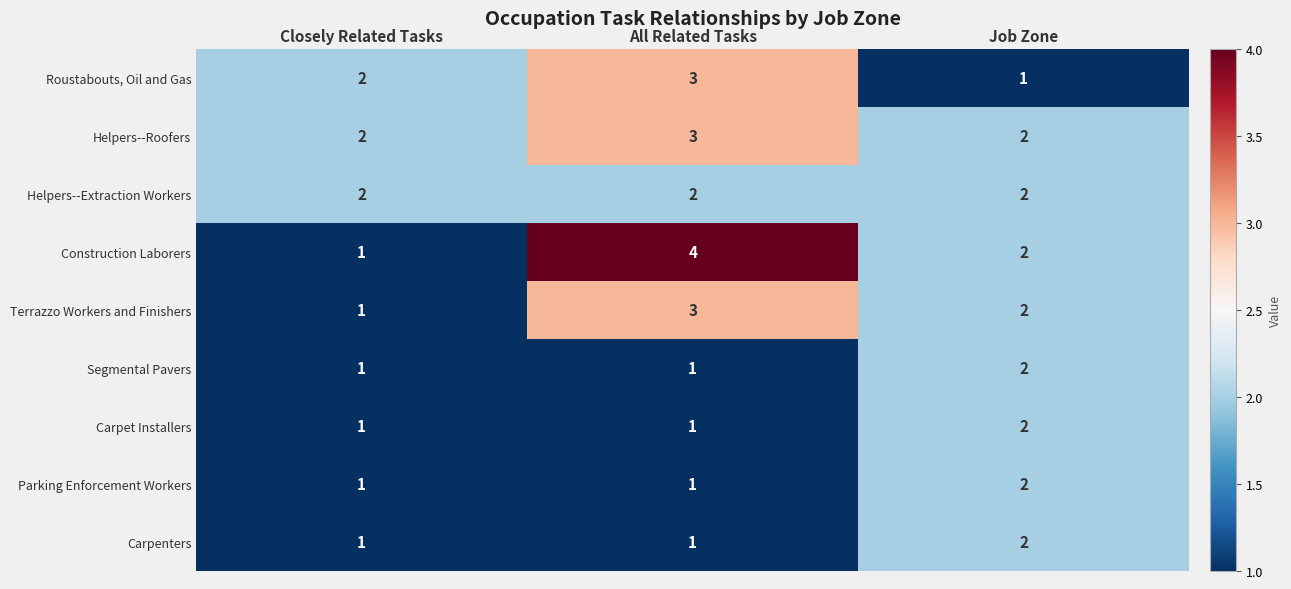

At which label does Terrazzo Workers and Finishers reach its peak?

All Related Tasks